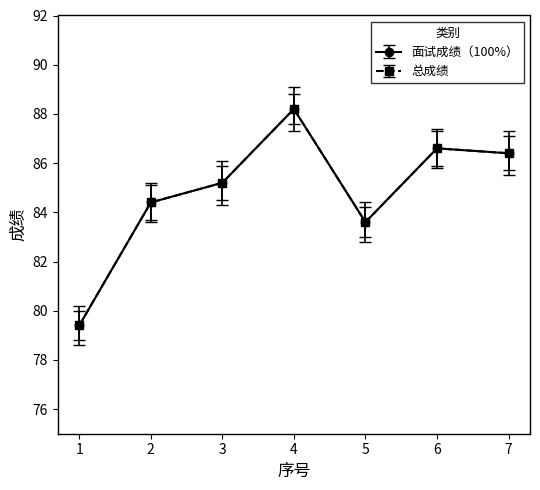

What is the value of the 总成绩 point at the 4th from the left?

88.2